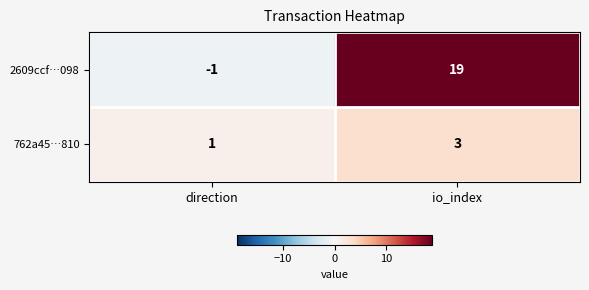

How many categories are shown in the chart?

2